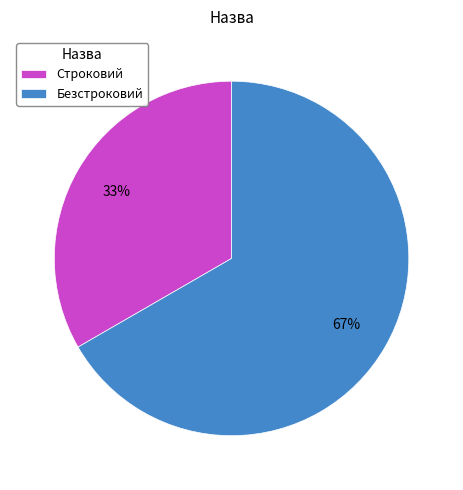

Which slice represents more than half of the pie?

Безстроковий